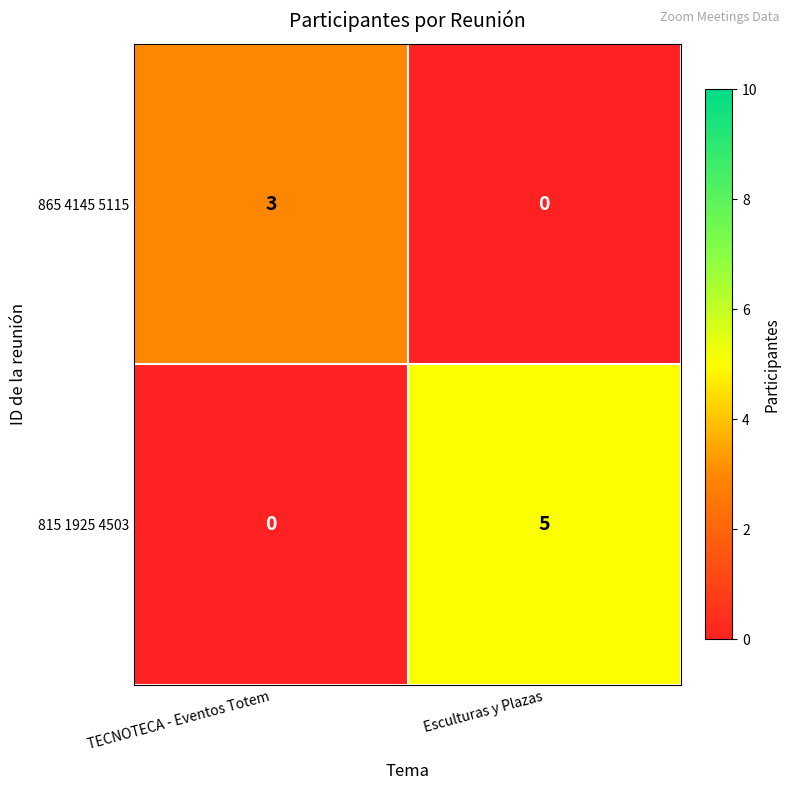

Which series has the largest total across all categories?

815 1925 4503